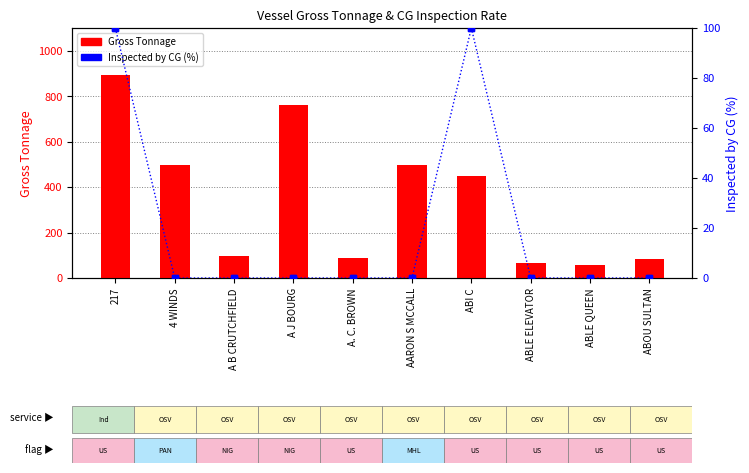

At which label is Inspected by CG (%) closest to 50?

217